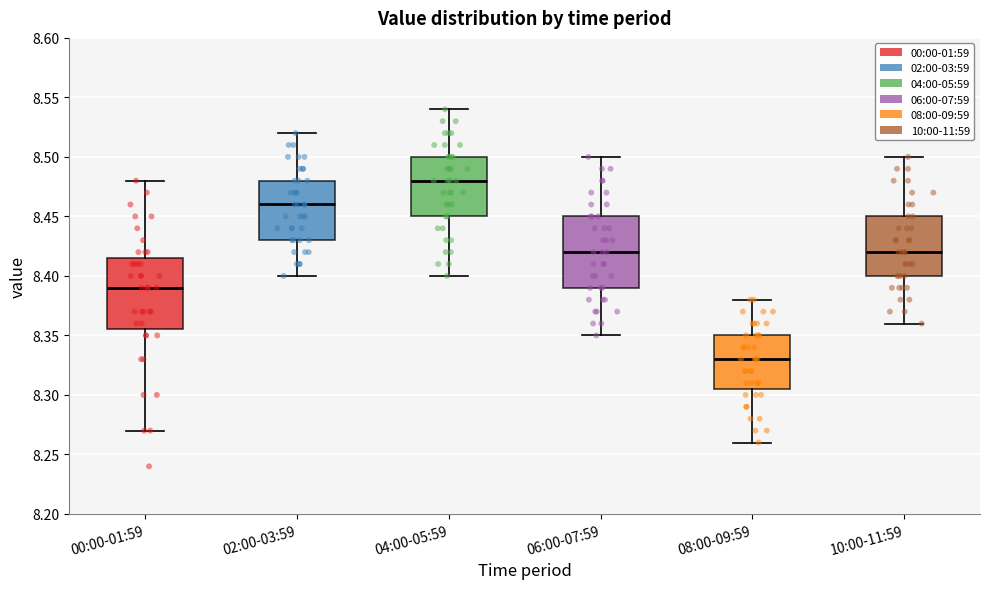

Where does the upper whisker of the box for 10:00-11:59 end on the y-axis? The values are not printed on the chart, so give them approximately, as read against the axis.

8.500